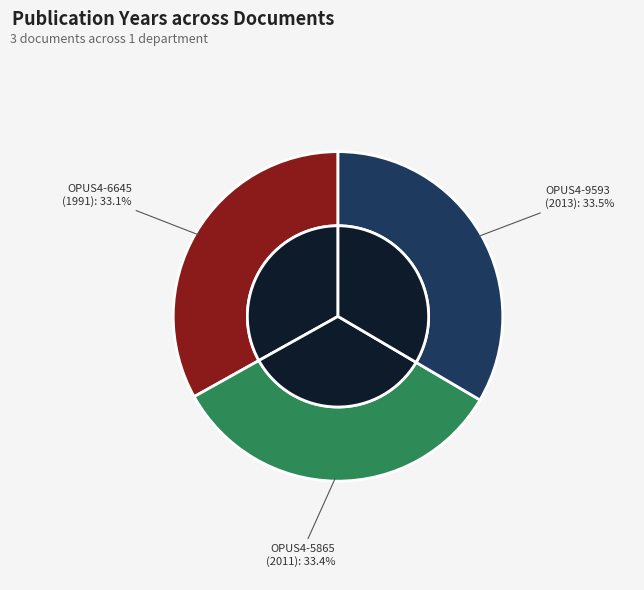

Rank the categories by value from highest to lowest.

OPUS4-9593, OPUS4-5865, OPUS4-6645